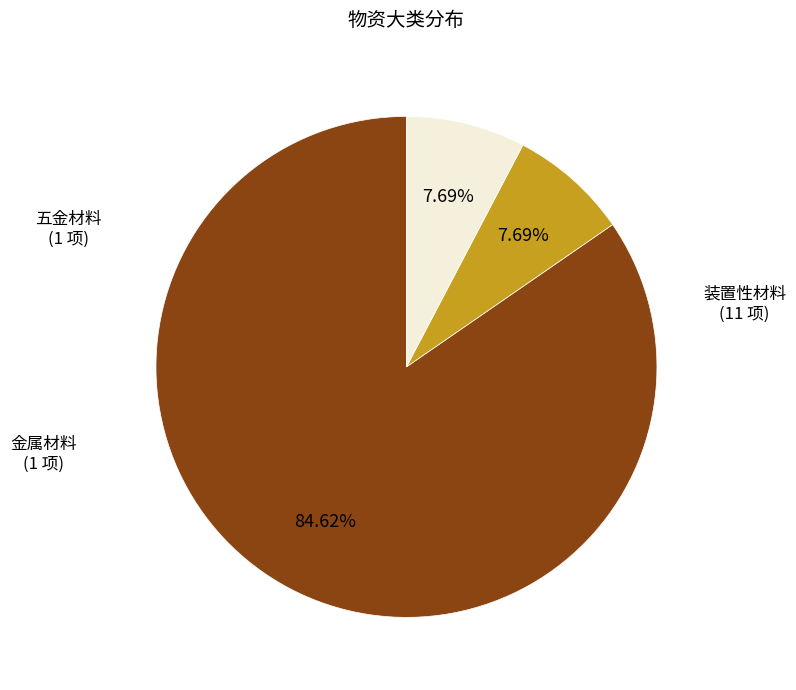

What percentage is the 五金材料 slice, to the nearest percent?

8%